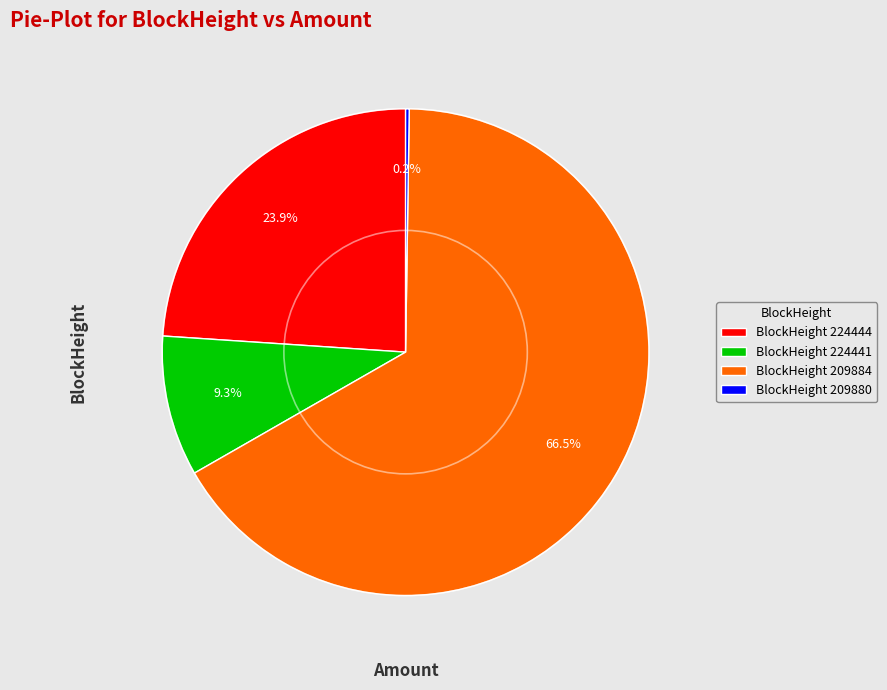

Which slice is the largest?

BlockHeight 209884